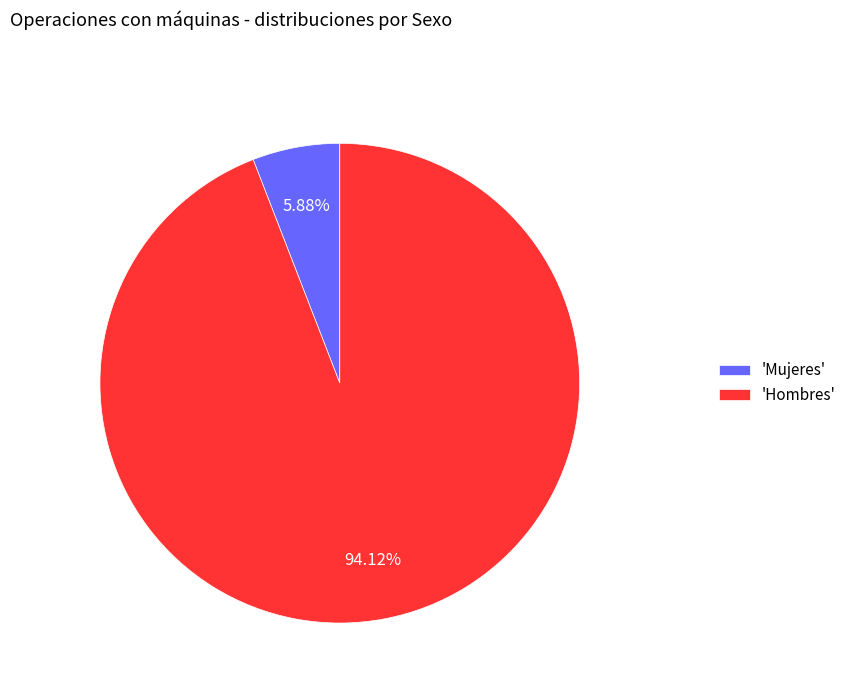

Which slice is the largest?

'Hombres'